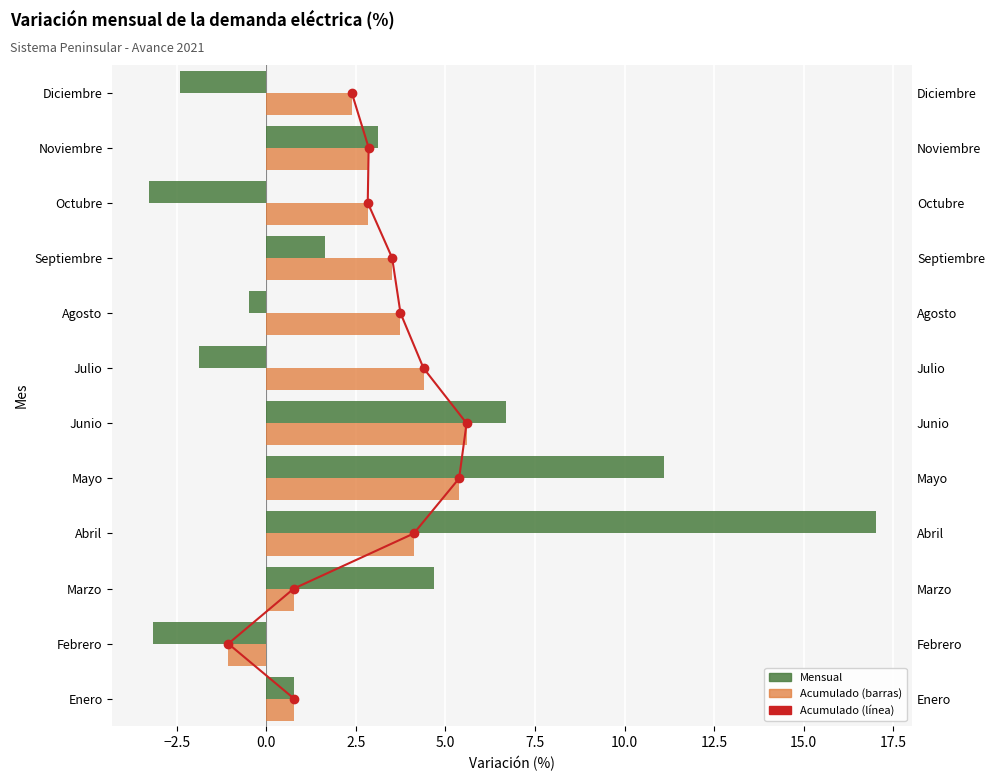

The Mensual series shows 11.1 at Mayo. True or false?

True